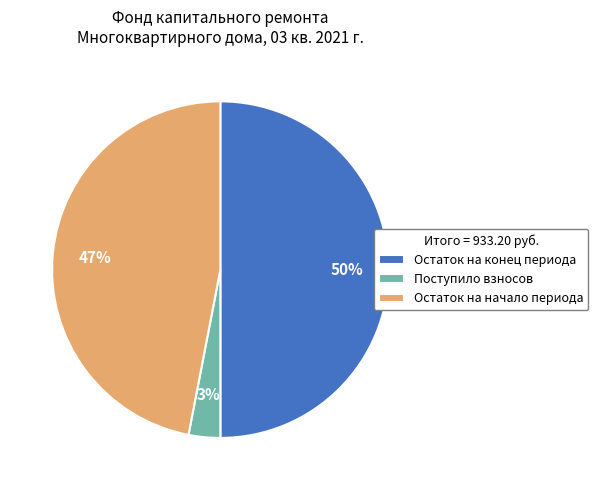

Rank the categories by value from lowest to highest.

Поступило взносов, Остаток на начало периода, Остаток на конец периода